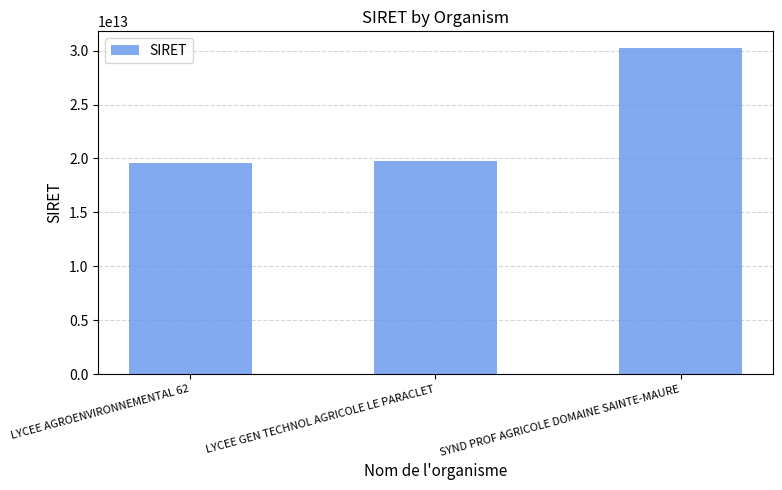

How many data points are less than 19801272600016?

1